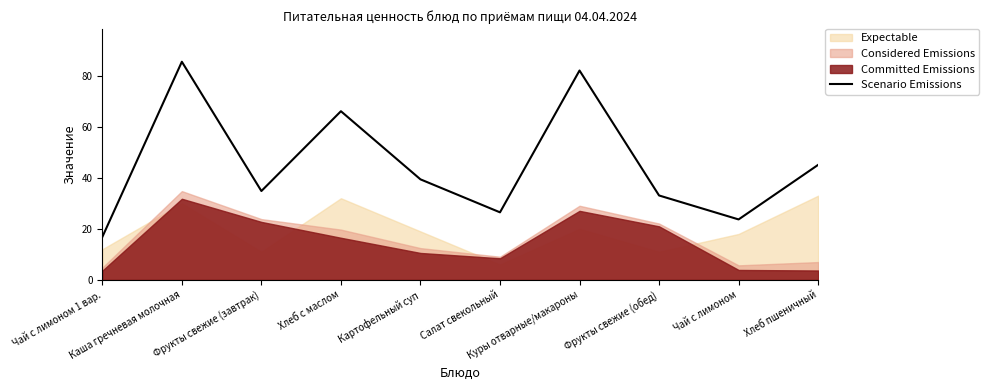

What position from the left is Фрукты свежие (завтрак)?

3